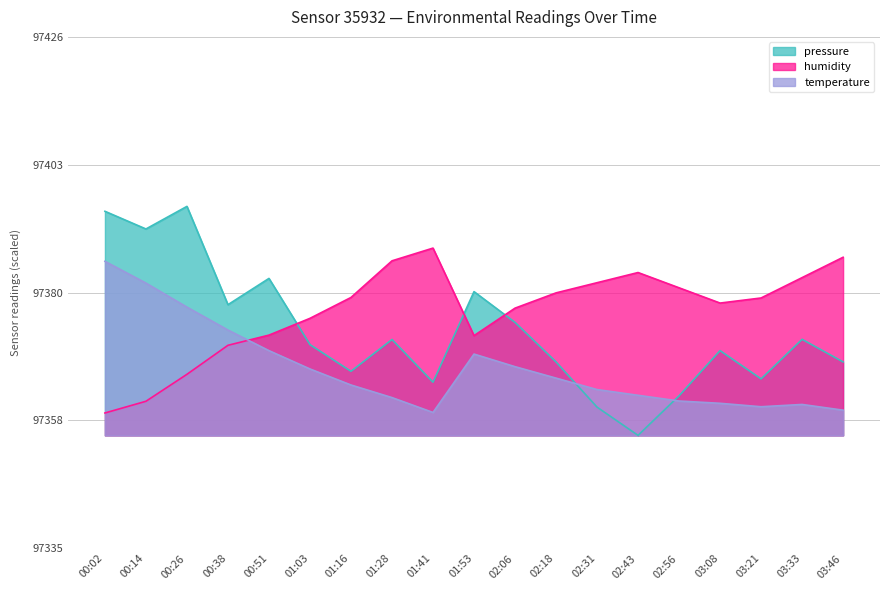

Which series changed the most between 03:08 and 03:46?

humidity